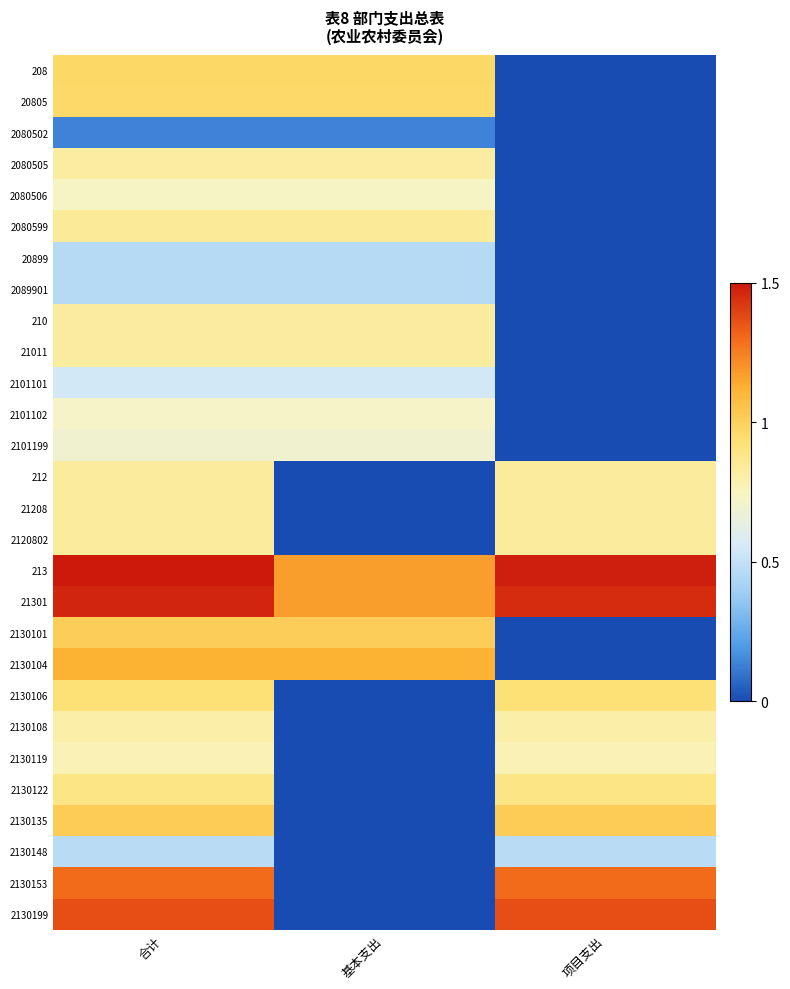

At how many categories does at least one series exceed 0?

3